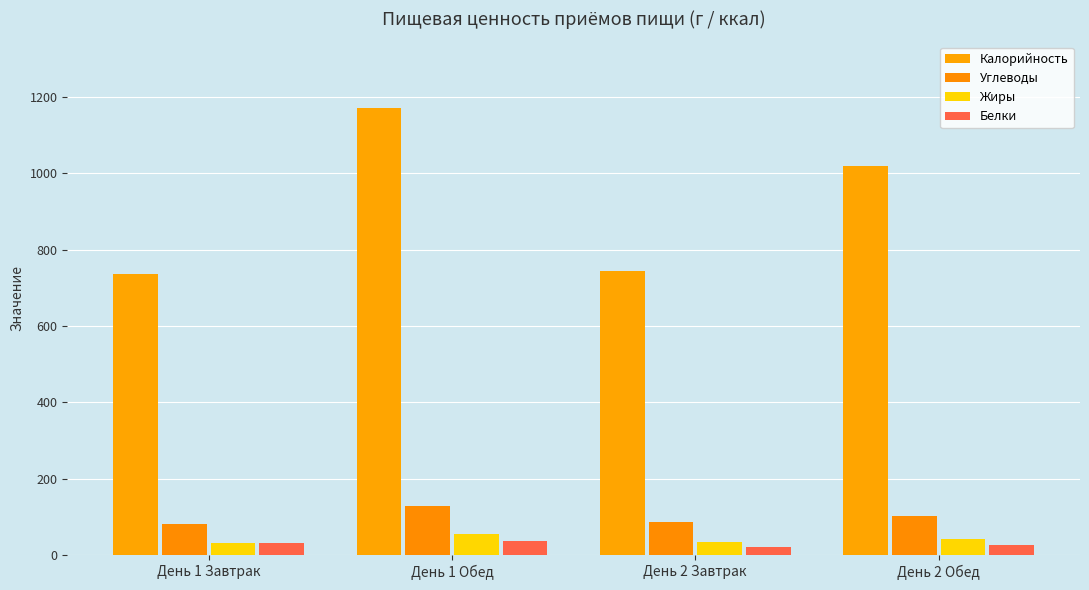

Reading left to right, what are all the values shown in this chart?

Калорийность: 735.8	1170.3	743.0	1018.2
Углеводы: 81.3	128.2	87.2	102.3
Жиры: 31.3	54.4	34.4	41.2
Белки: 30.7	37.9	20.8	27.4